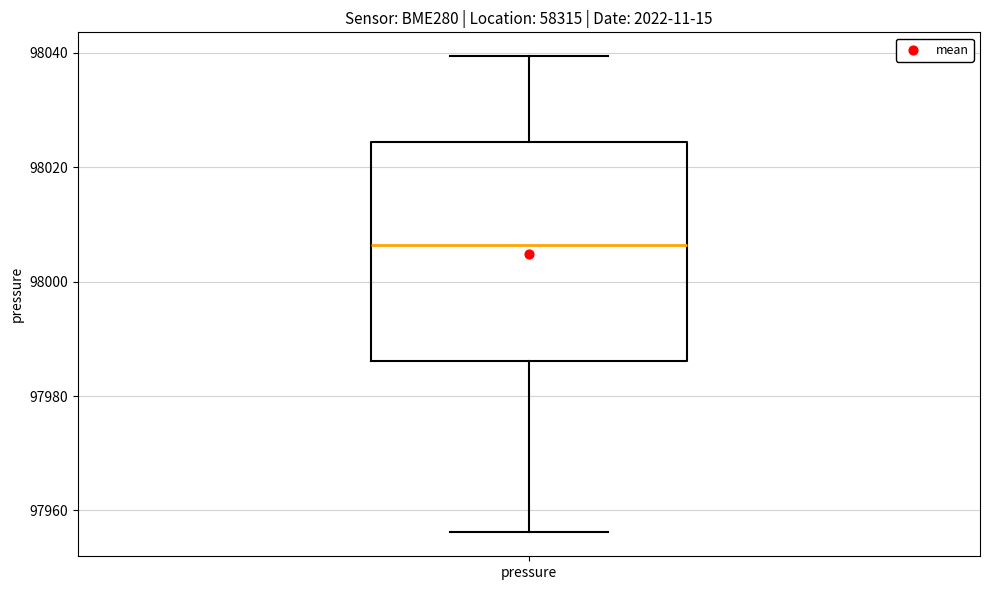

Where does the upper whisker of the box for pressure end on the y-axis? The values are not printed on the chart, so give them approximately, as read against the axis.

98040